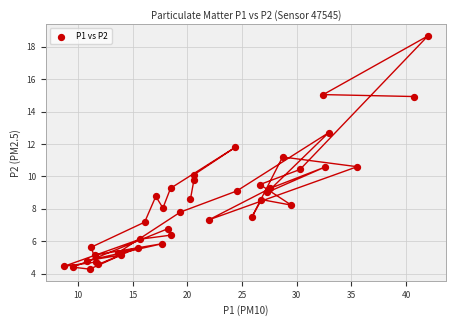

What Y value in the scatter plot is closest to 11?

11.2